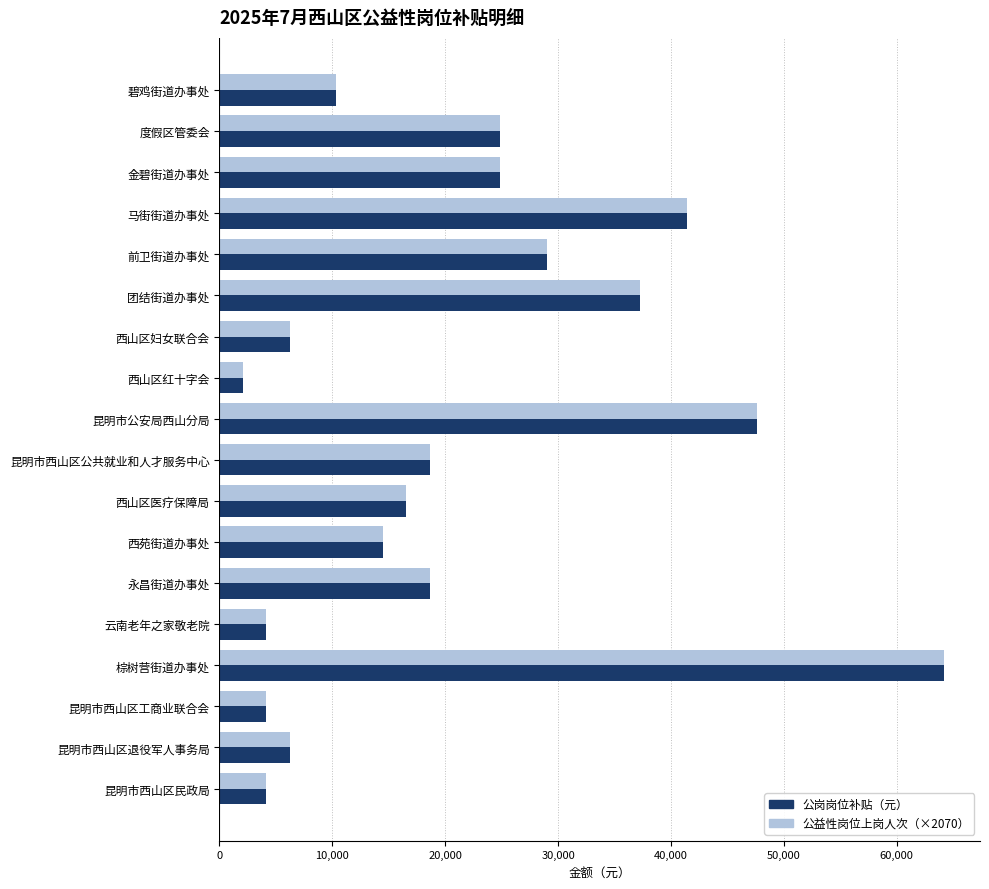

At which category is the sum across all series the highest?

棕树营街道办事处